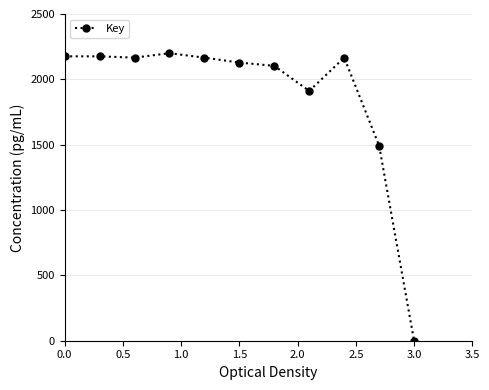

What is the value of the 10th point from the left?

1492.6